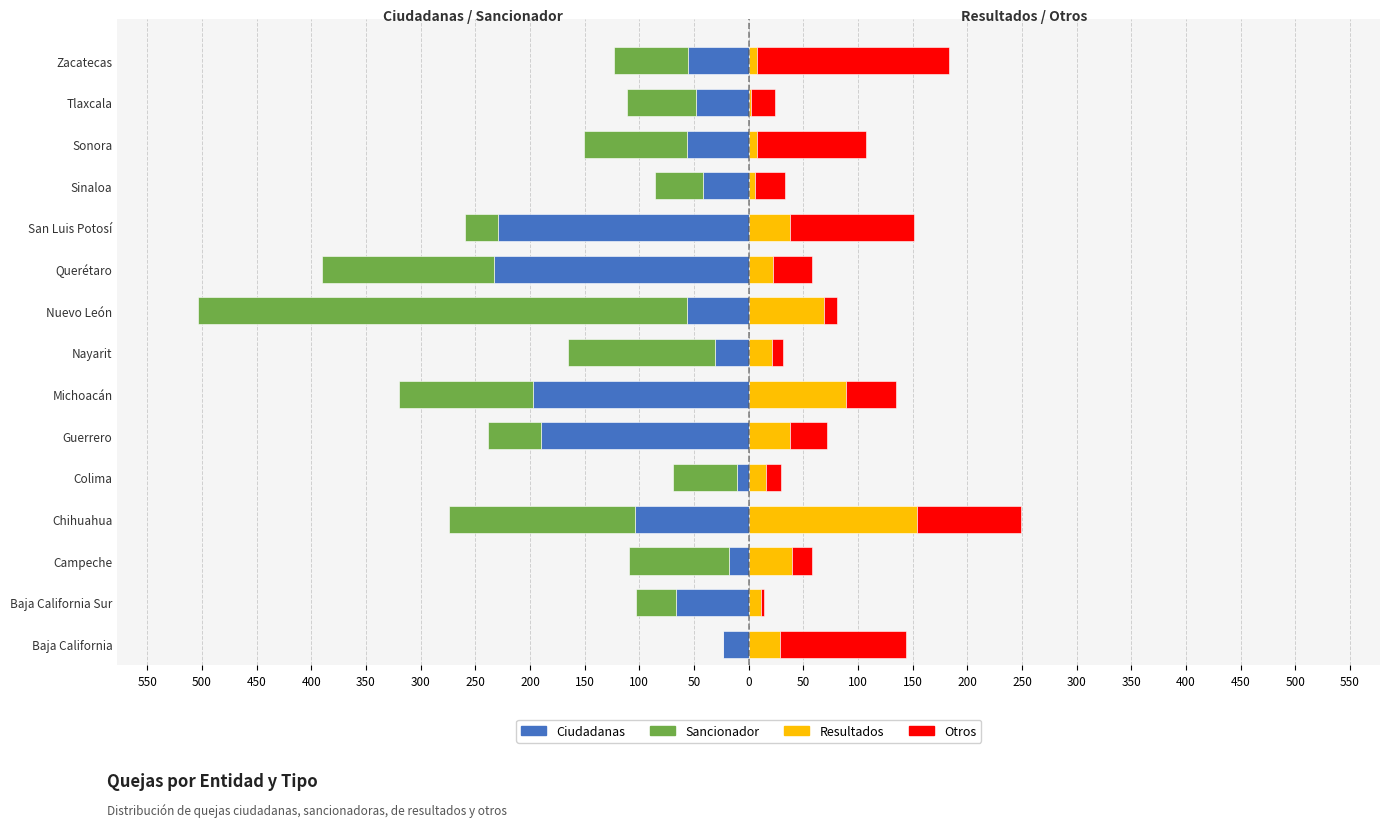

Rank the series at 100 from highest to lowest value.

Otros, Resultados, Sancionador, Ciudadanas